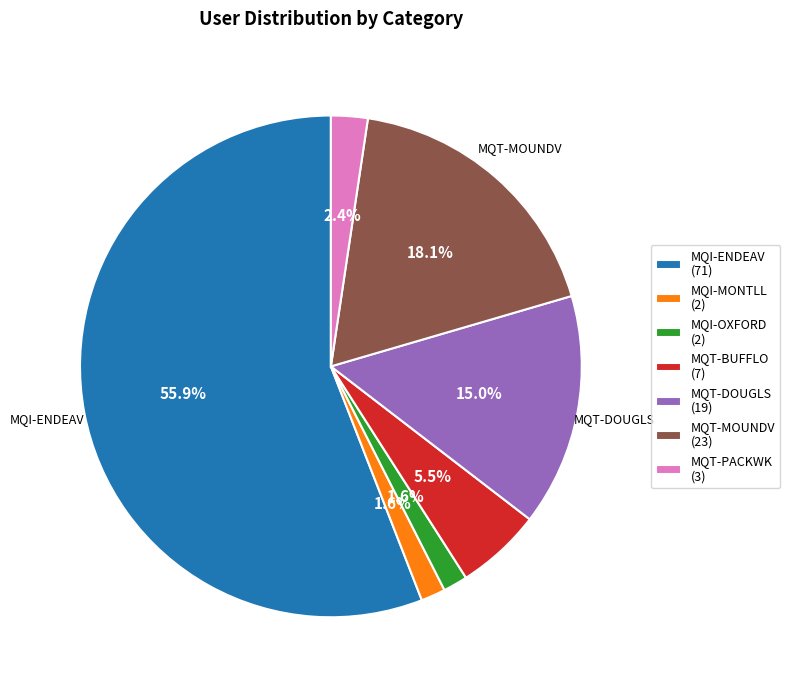

To the nearest percent, what is the average slice percentage?

14%